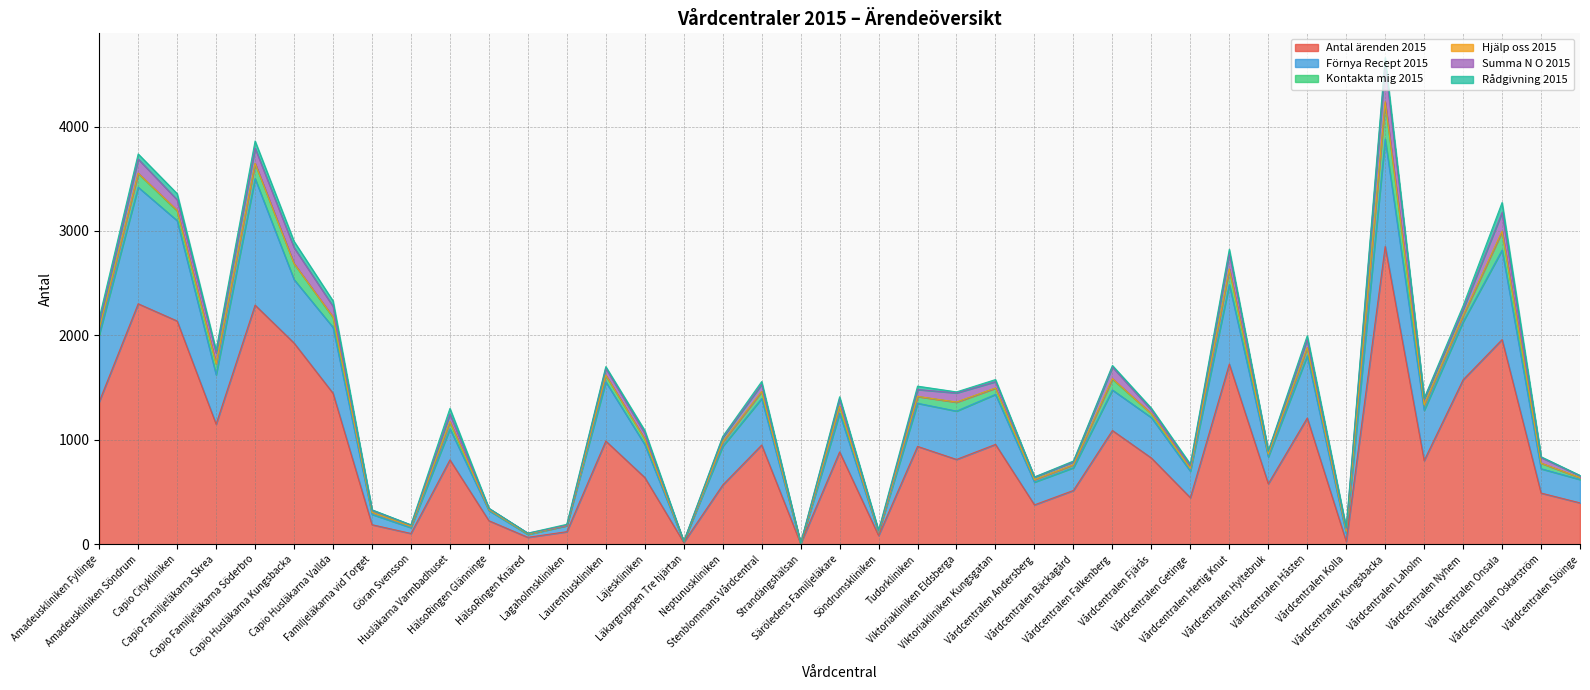

What position from the right is Söndrumskliniken?

19